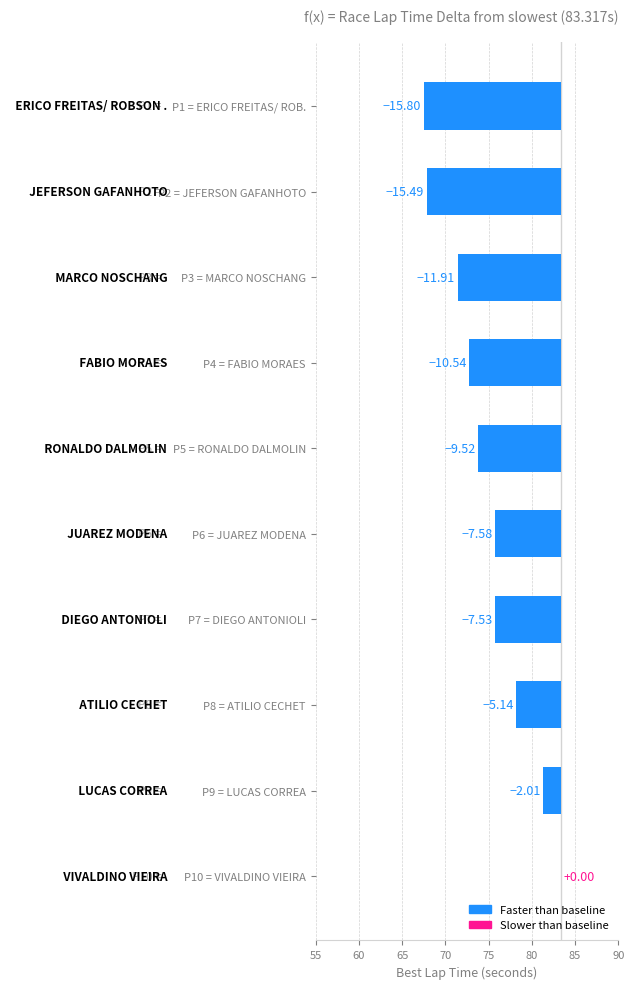

What is the average value?

-8.6